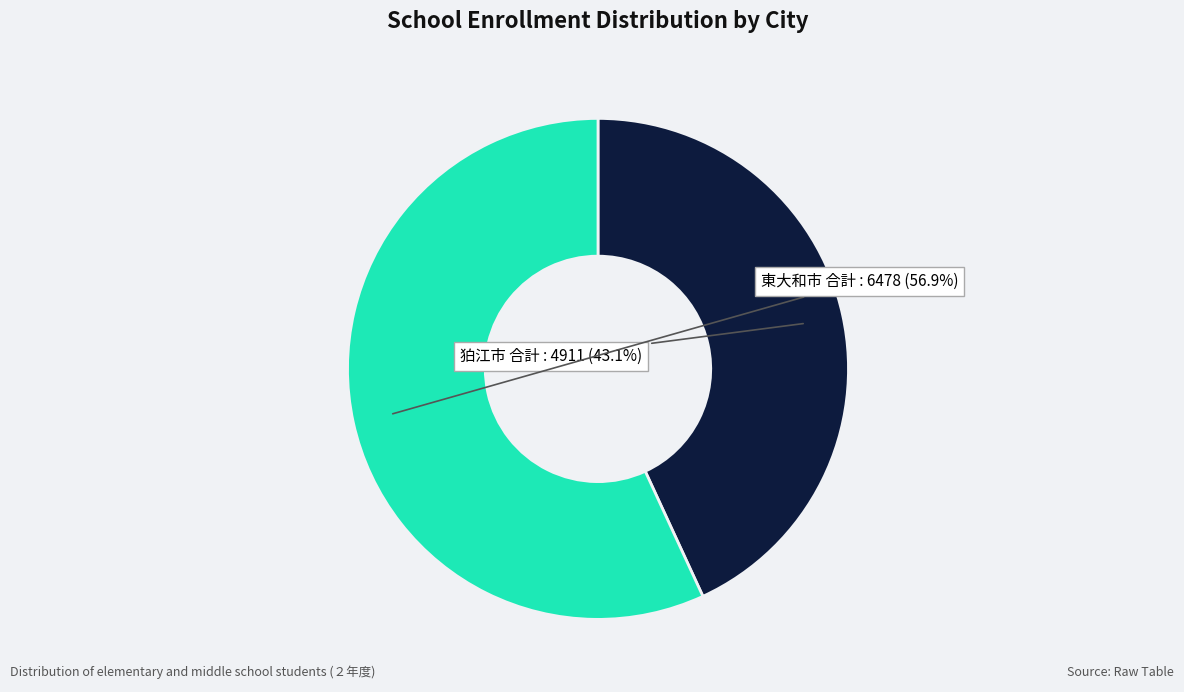

Count the number of slices in the pie.

2